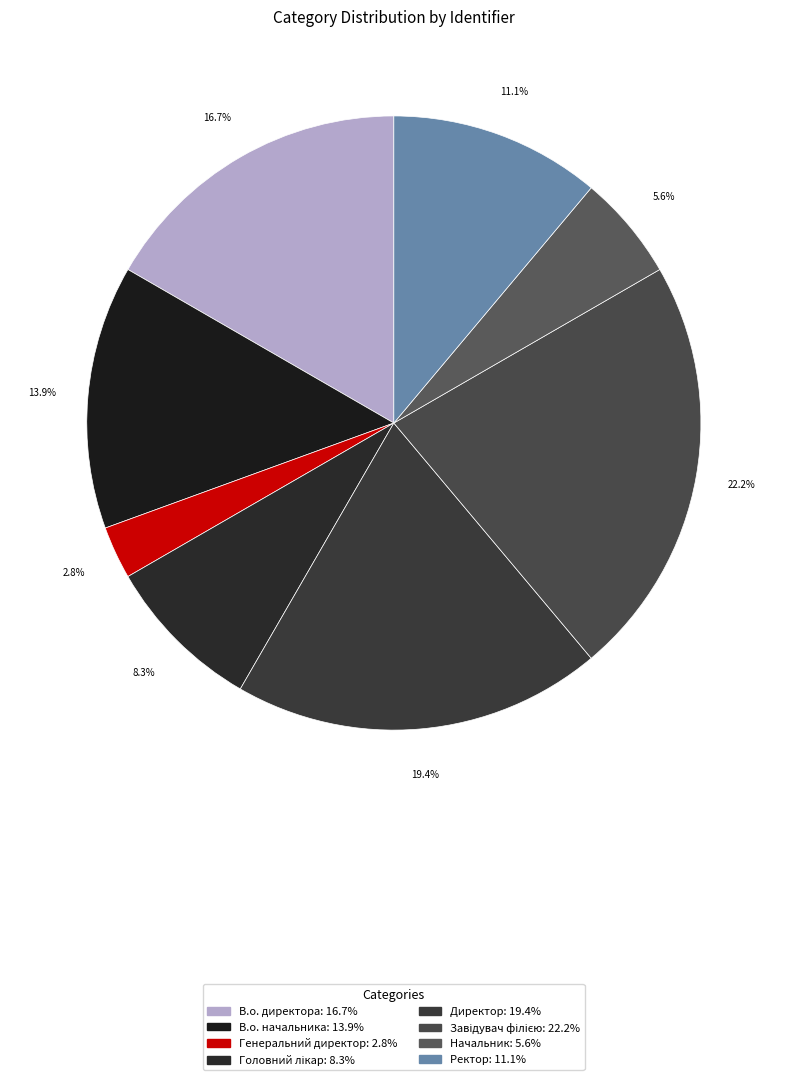

The Директор slice represents 10% of the pie. True or false?

False